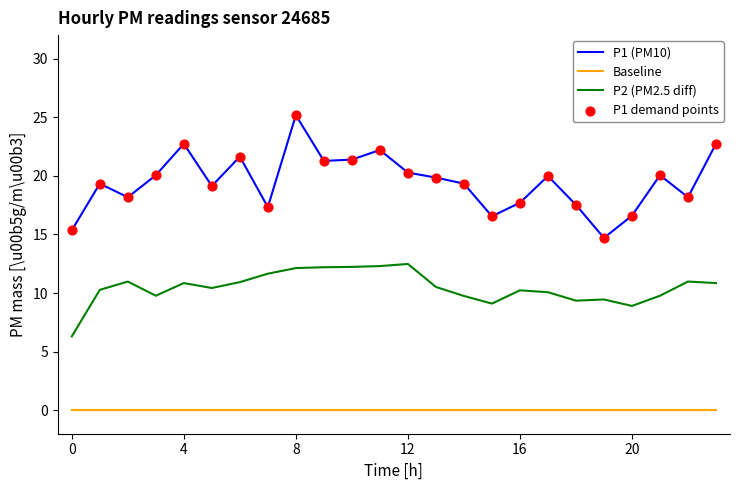

Which series has the widest spread of values?

P1 (PM10)